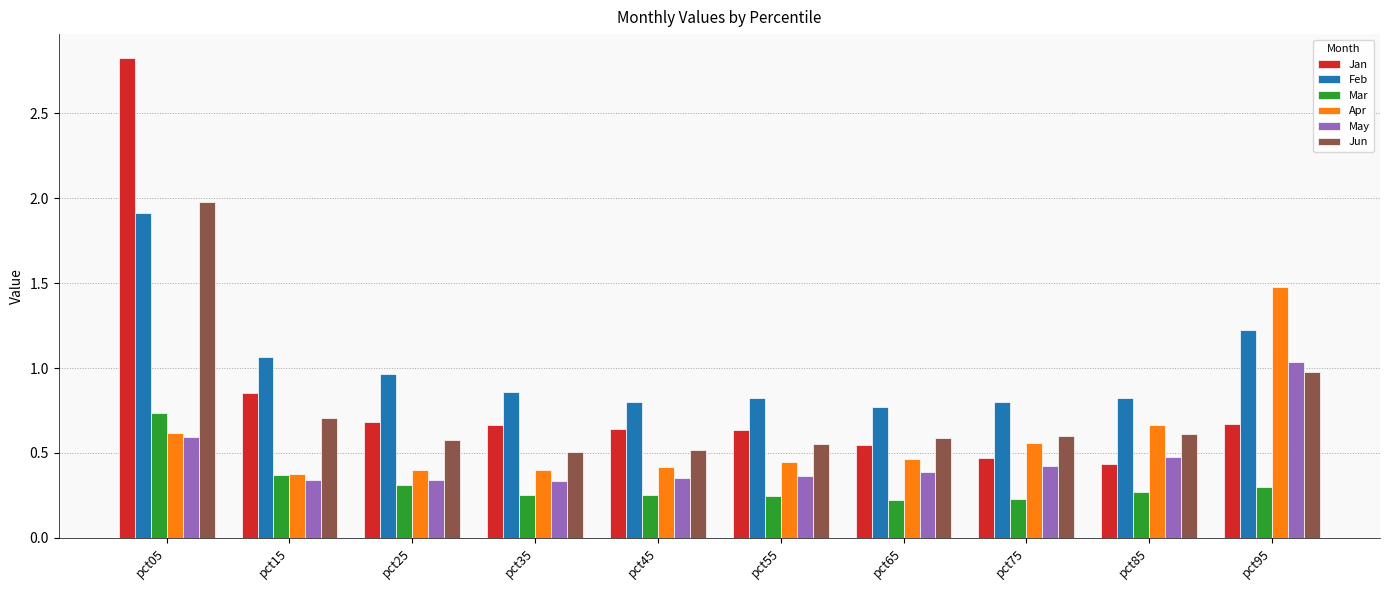

True or false: Jan has a value of 0.6 at pct45.

True